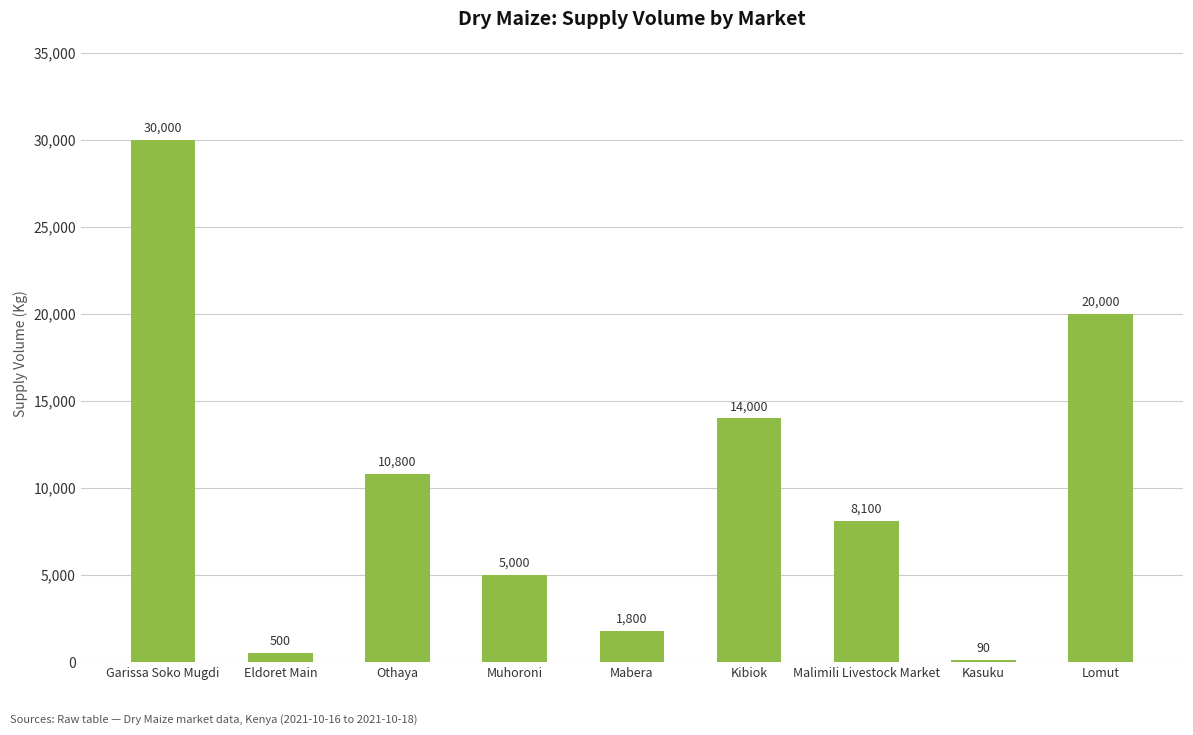

At which category does the chart reach its peak across all series?

Garissa Soko Mugdi